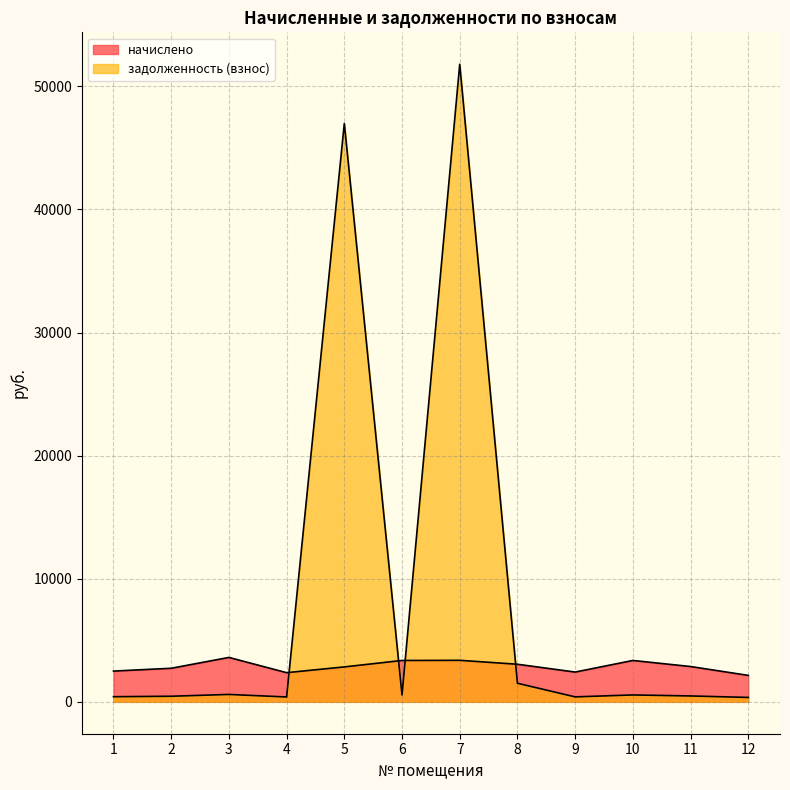

What is the difference between the maximum and minimum values in the начислено series?

1459.0